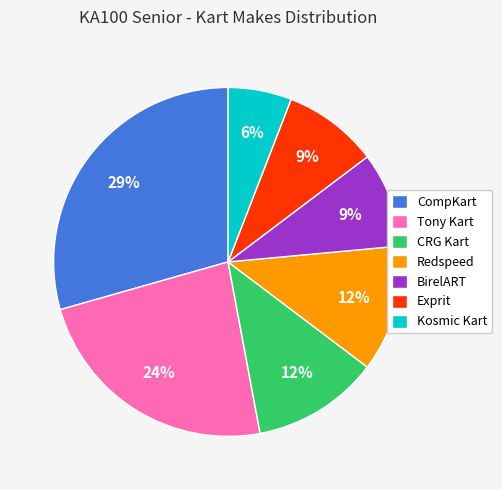

Does any single category account for the majority?

No